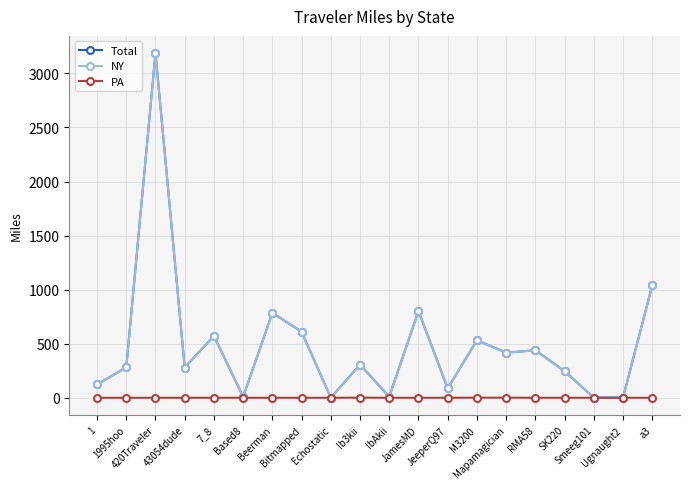

What is the value of the Total point at the 7th from the left?

785.0